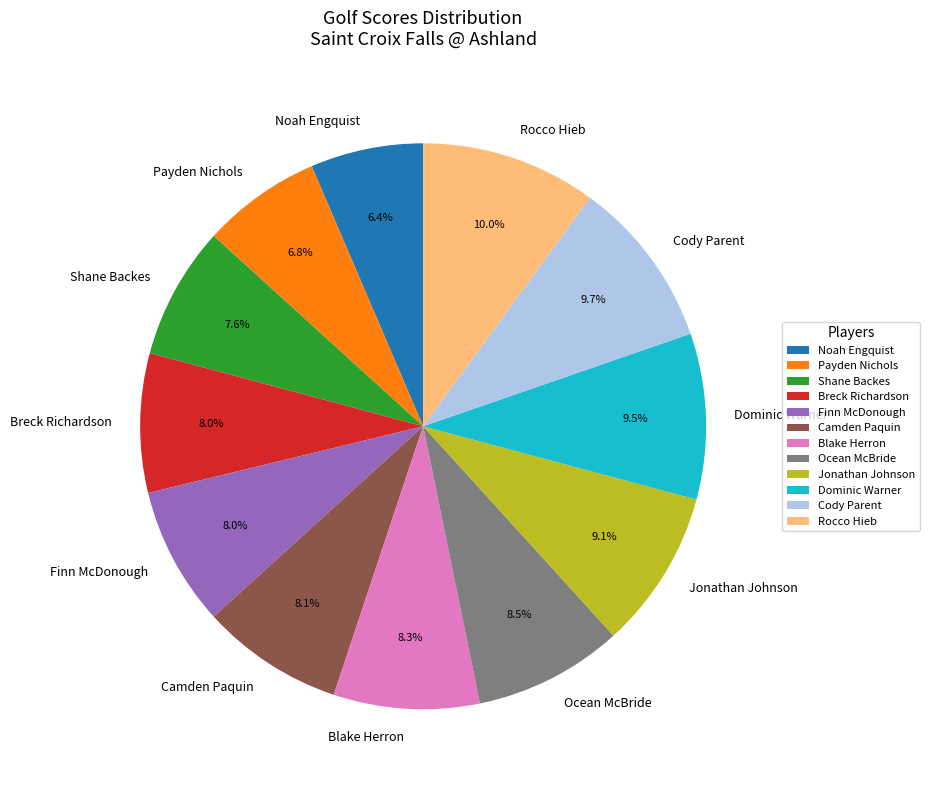

To the nearest percent, what is the difference between the largest and smallest slice percentages?

4%